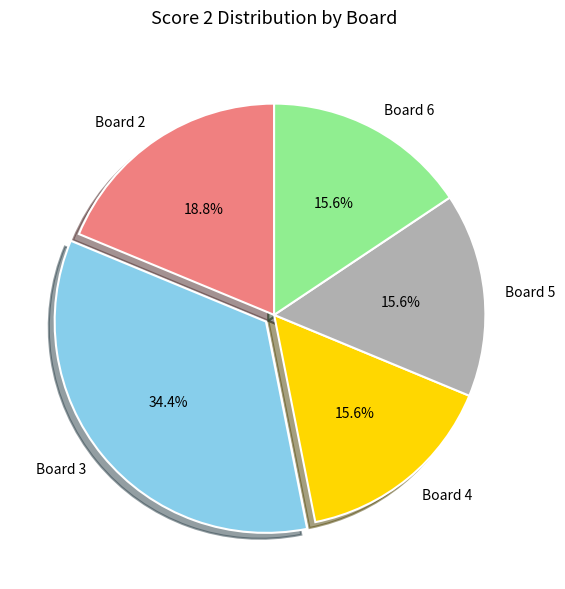

Is there any slice that represents more than half of the pie?

No